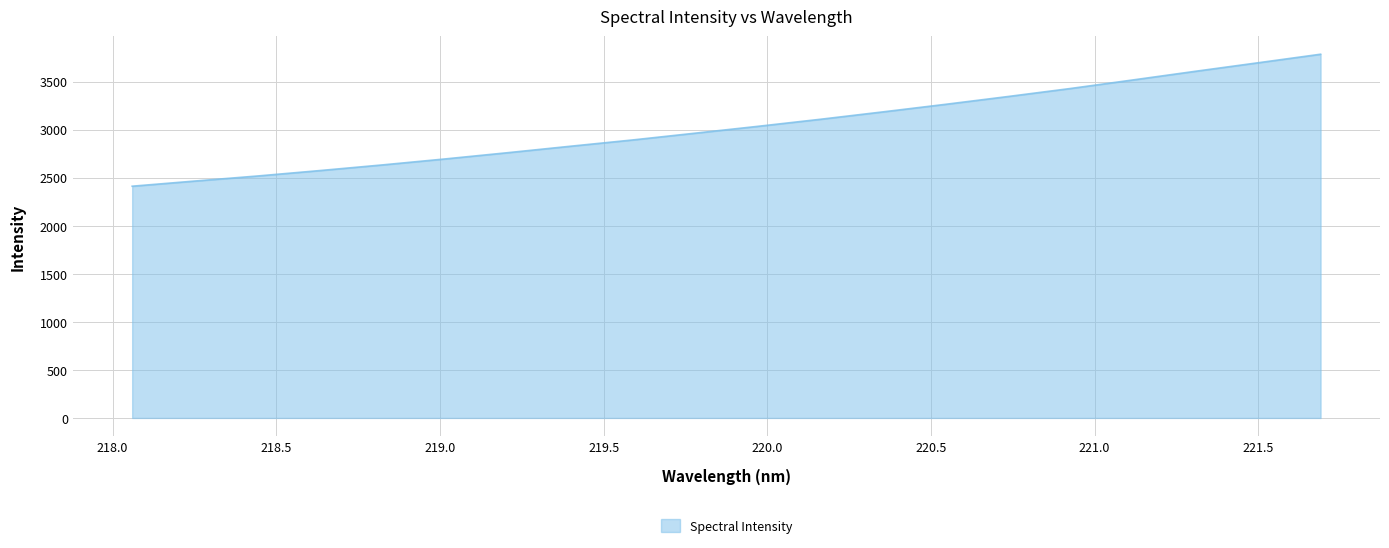

What is the maximum value shown in the chart?

3784.1